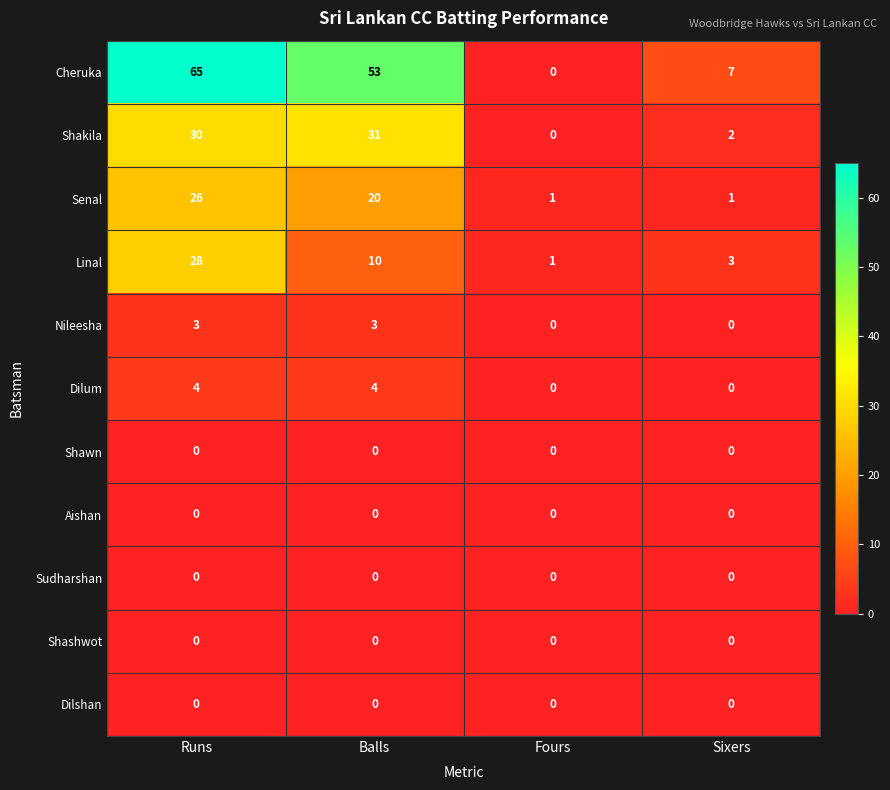

What is the greatest value displayed?

65